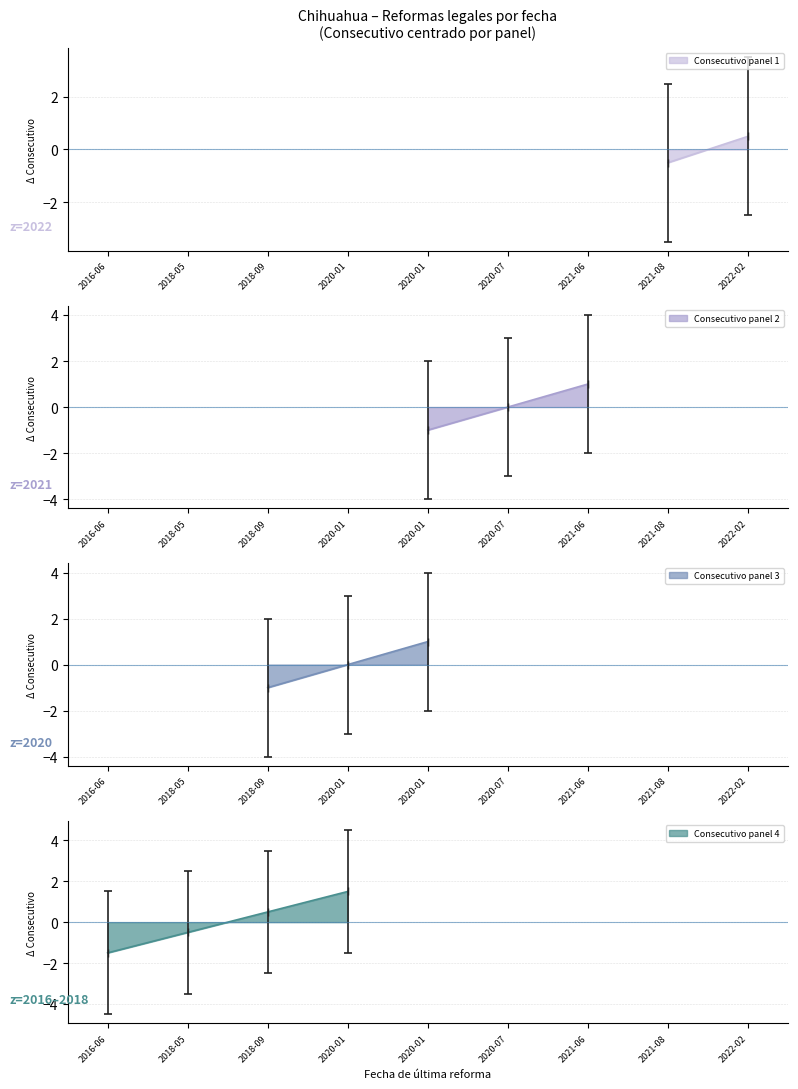

What is the label of the 2nd point from the left?

2018-05-14